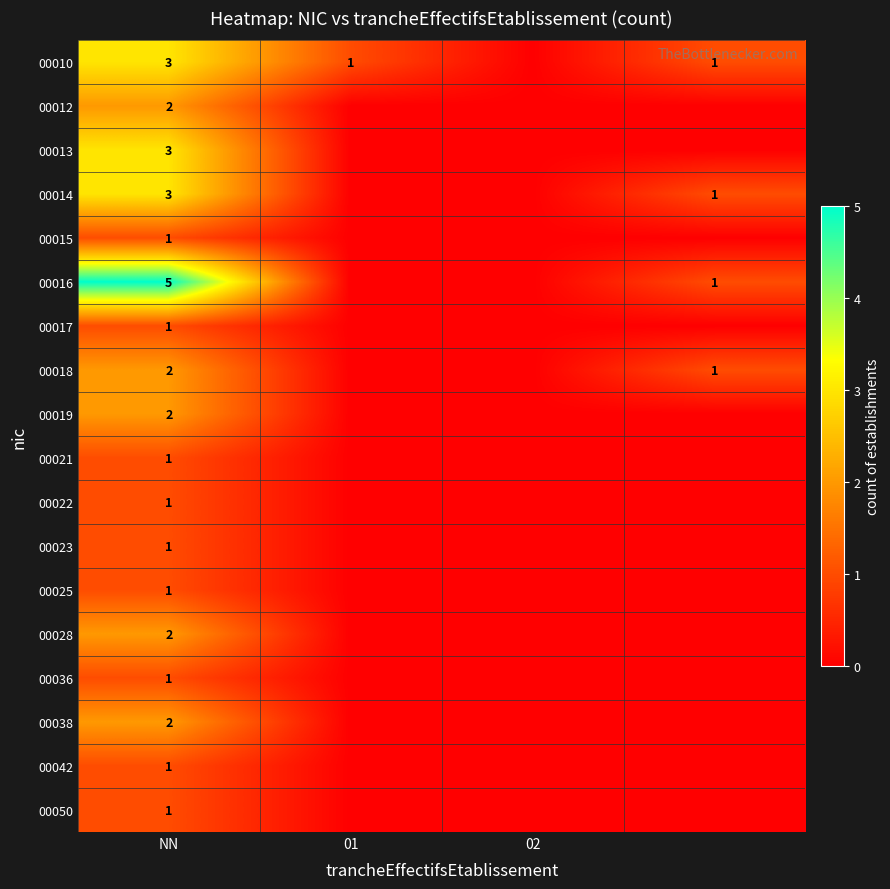

What is the spread (max minus min) of values at NN?

4